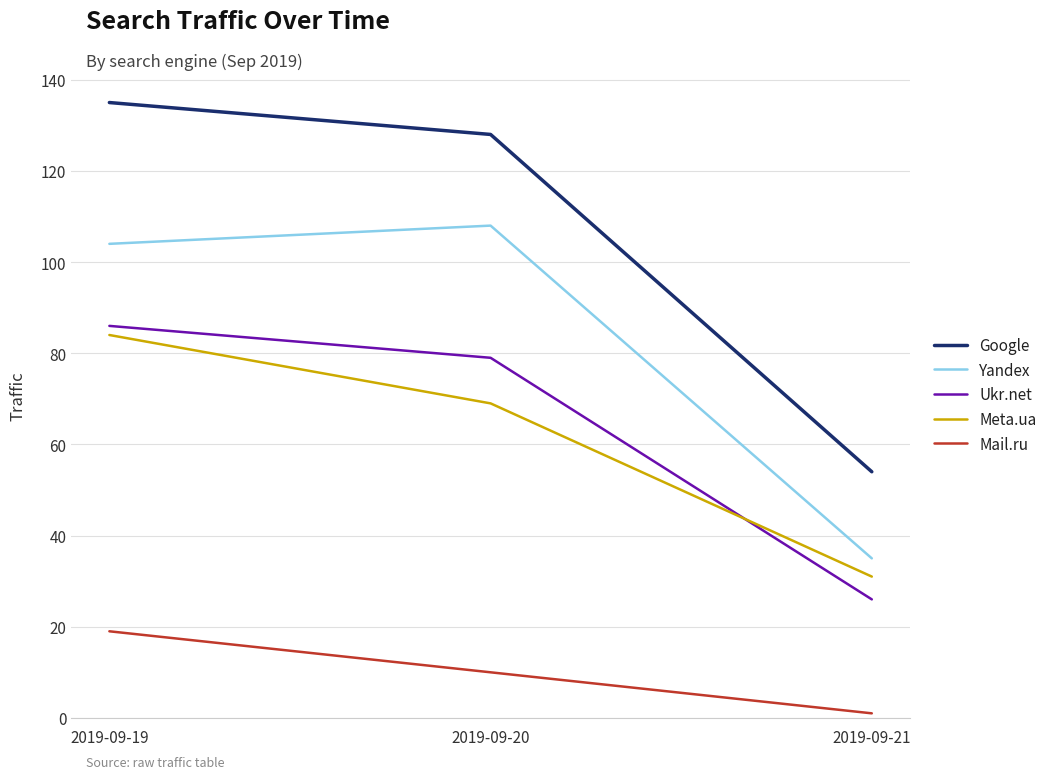

What is the difference between the maximum and second lowest values in the Yandex series?

4